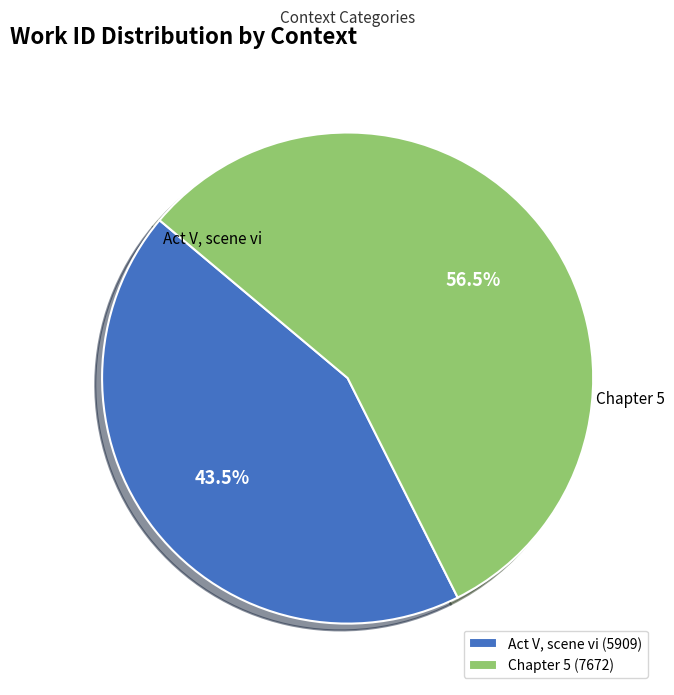

How much of the chart is everything except Act V, scene vi?

56.5%